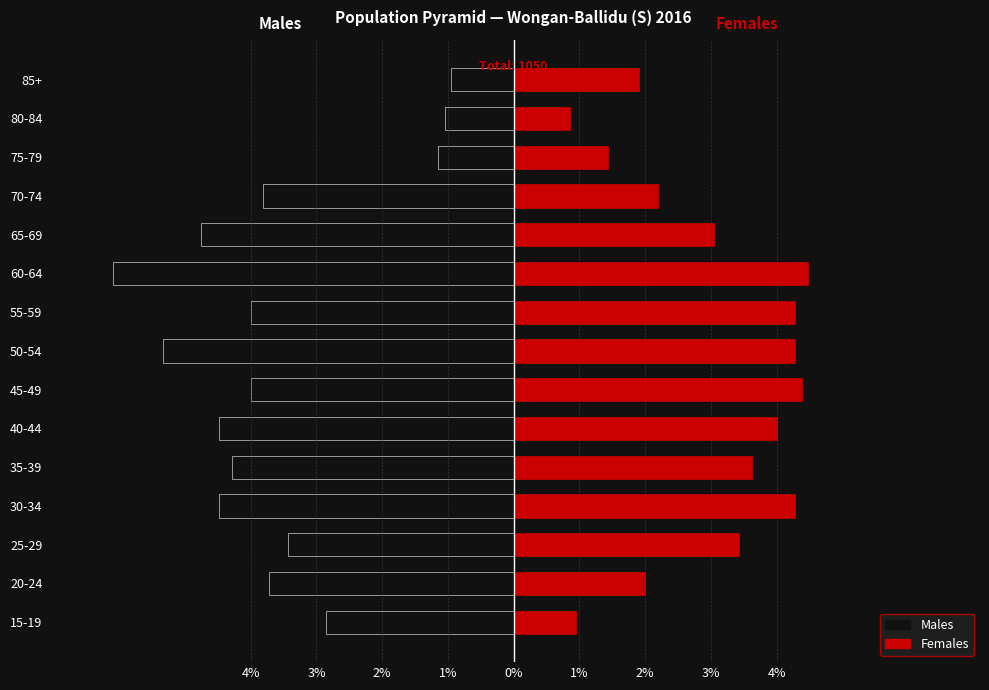

How many series are shown in this chart?

2